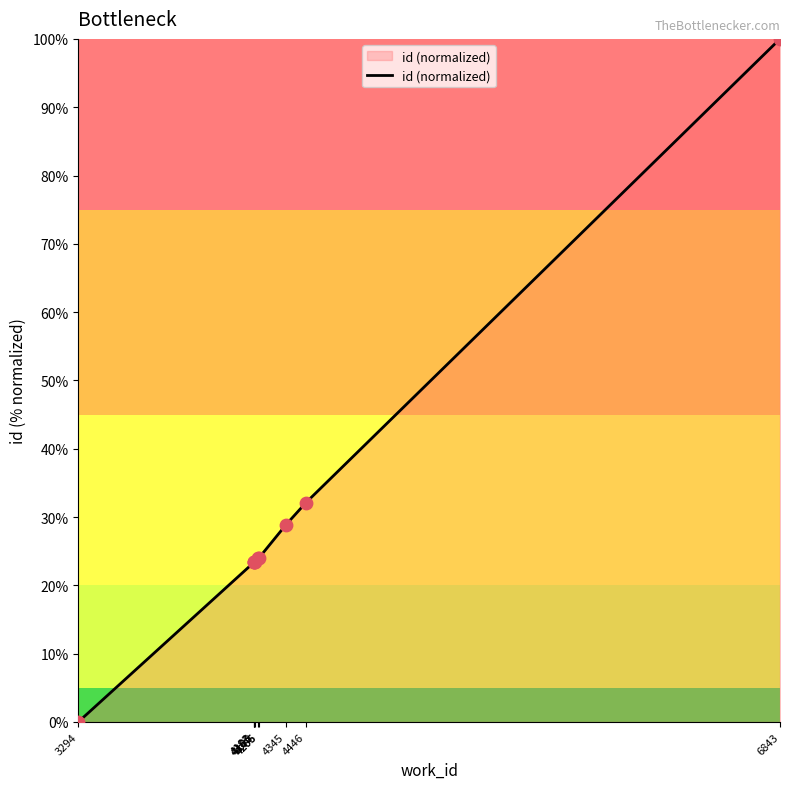

Between 4345 and 4185, which is larger?

4345